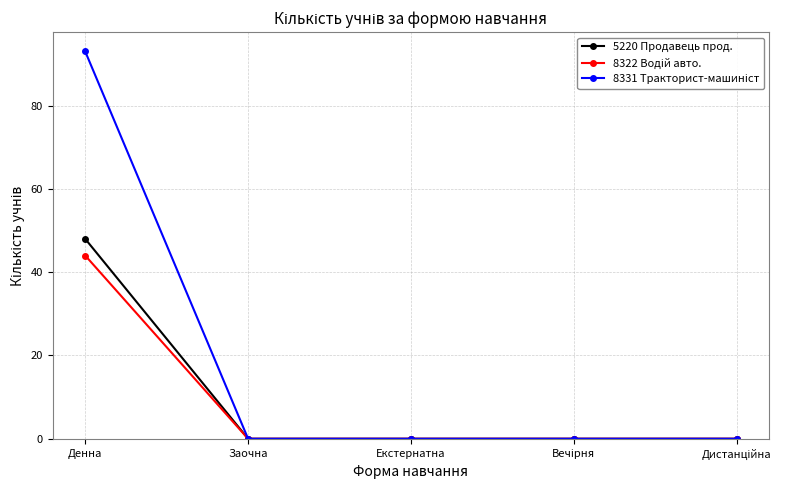

At how many categories does at least one series exceed 72?

1